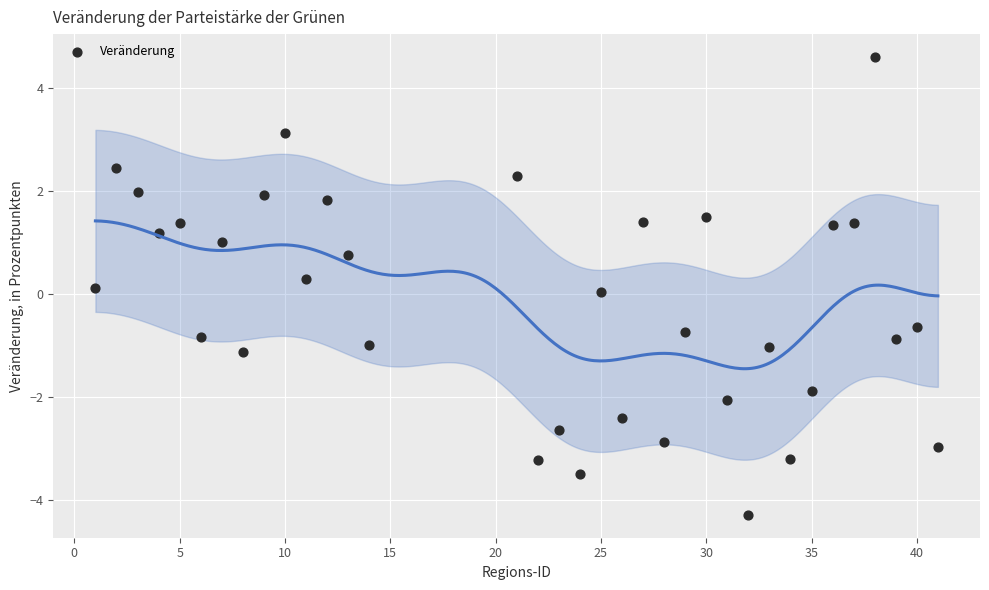

What is the range of Y values (max minus min)?

8.9